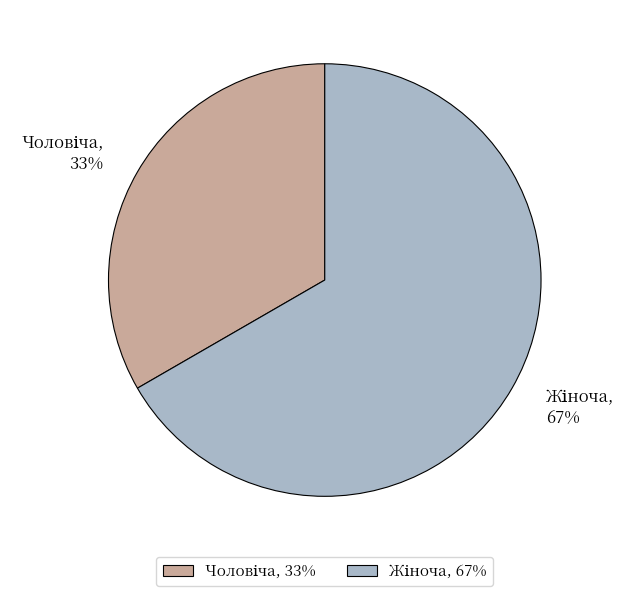

To the nearest percent, what is the average slice percentage?

50%